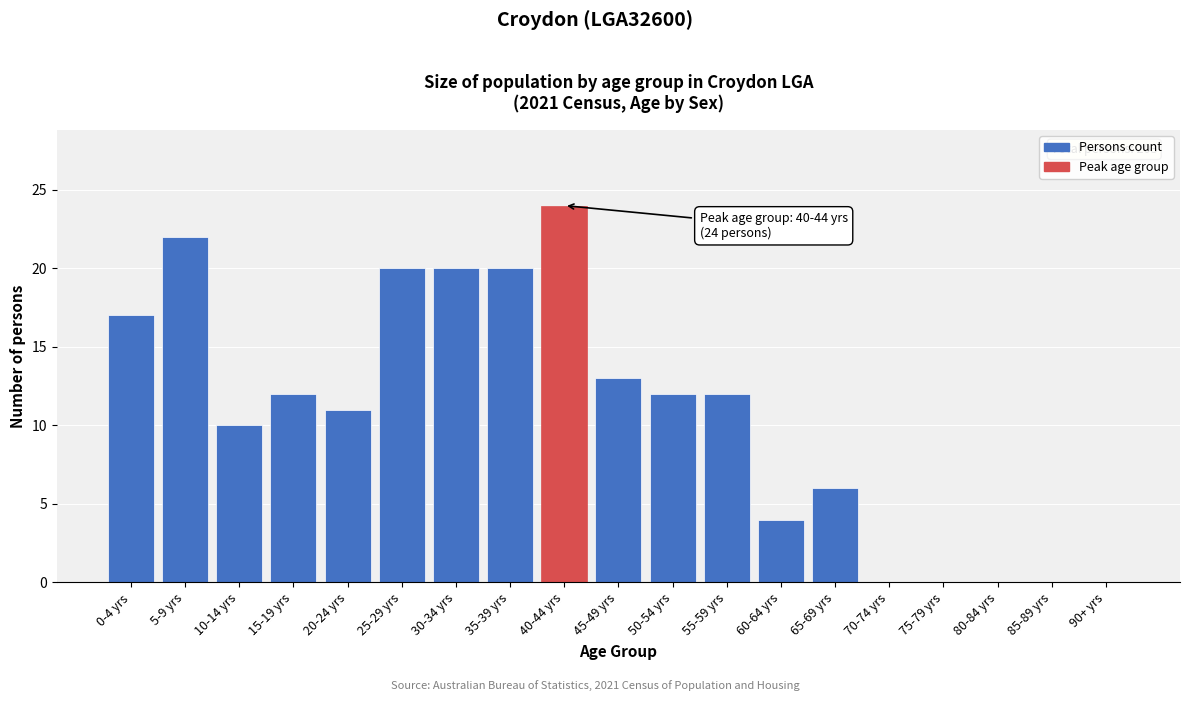

Reading right to left, what are all the values shown in this chart?

90+ yrs=0	85-89 yrs=0	80-84 yrs=0	75-79 yrs=0	70-74 yrs=0	65-69 yrs=6	60-64 yrs=4	55-59 yrs=12	50-54 yrs=12	45-49 yrs=13	40-44 yrs=24	35-39 yrs=20	30-34 yrs=20	25-29 yrs=20	20-24 yrs=11	15-19 yrs=12	10-14 yrs=10	5-9 yrs=22	0-4 yrs=17